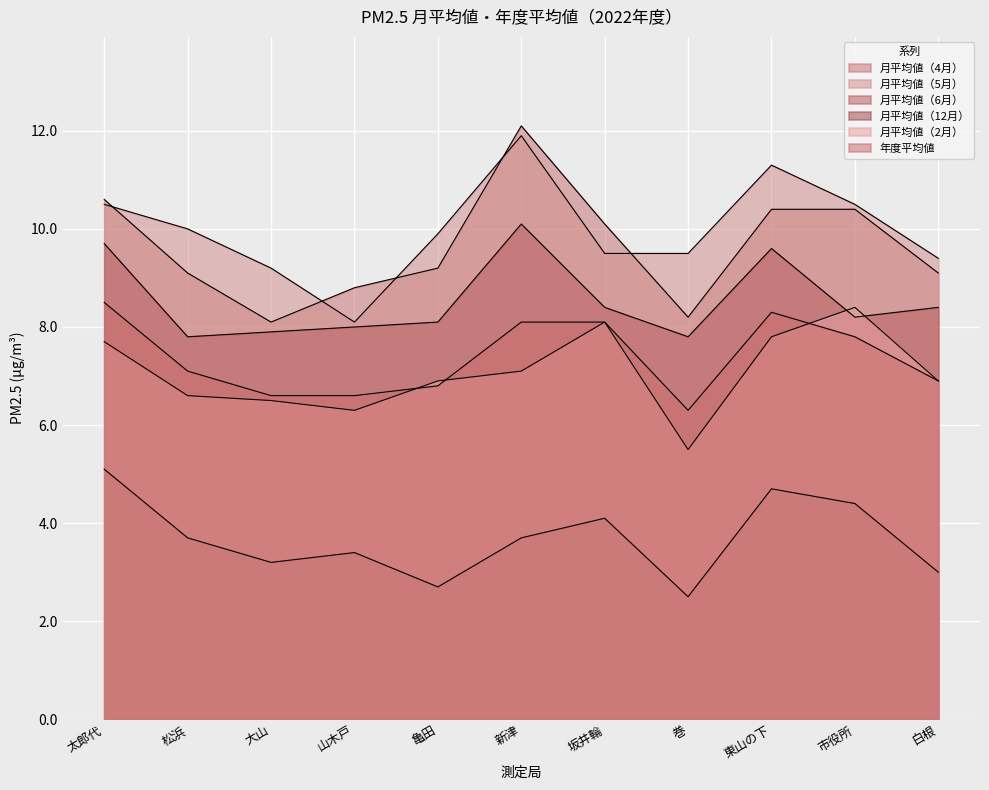

What is the maximum value shown in the chart?

12.1